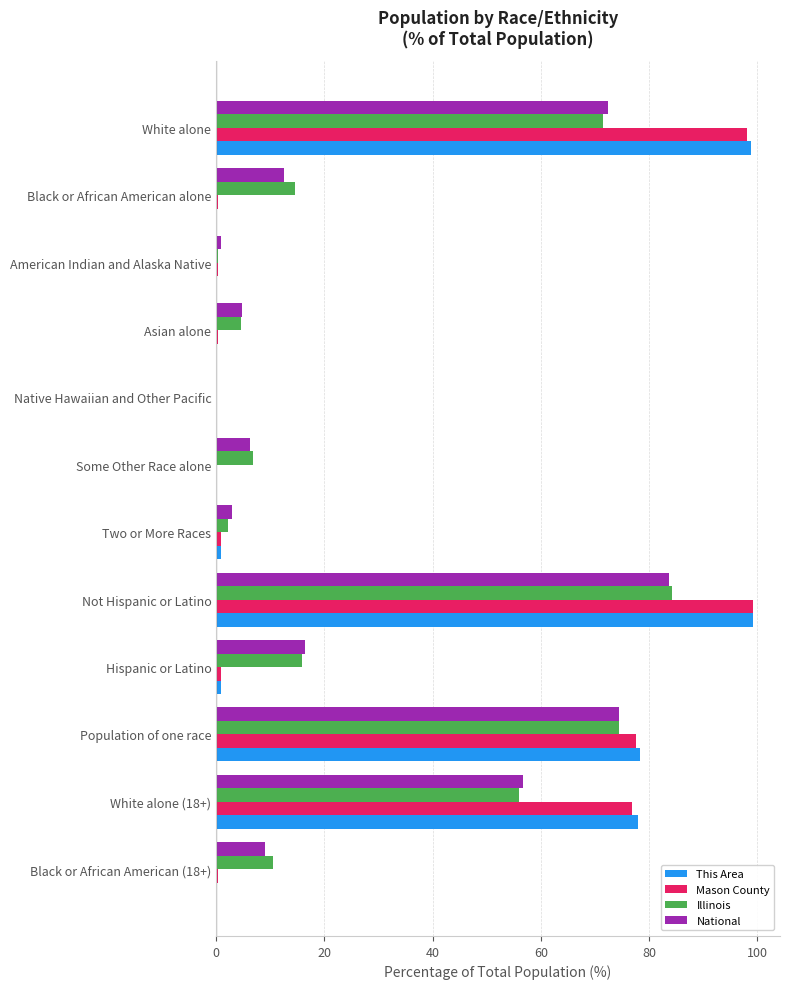

What is the average value of the Illinois series?

28.4